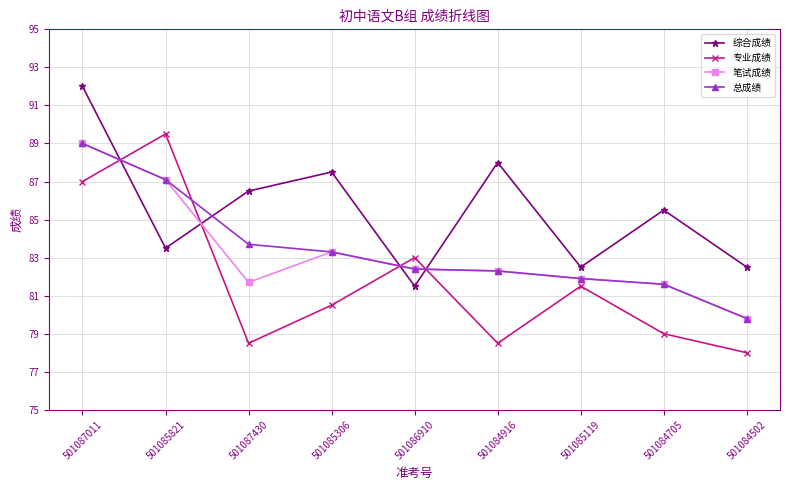

What is the total value across all series at 501085821?

347.2